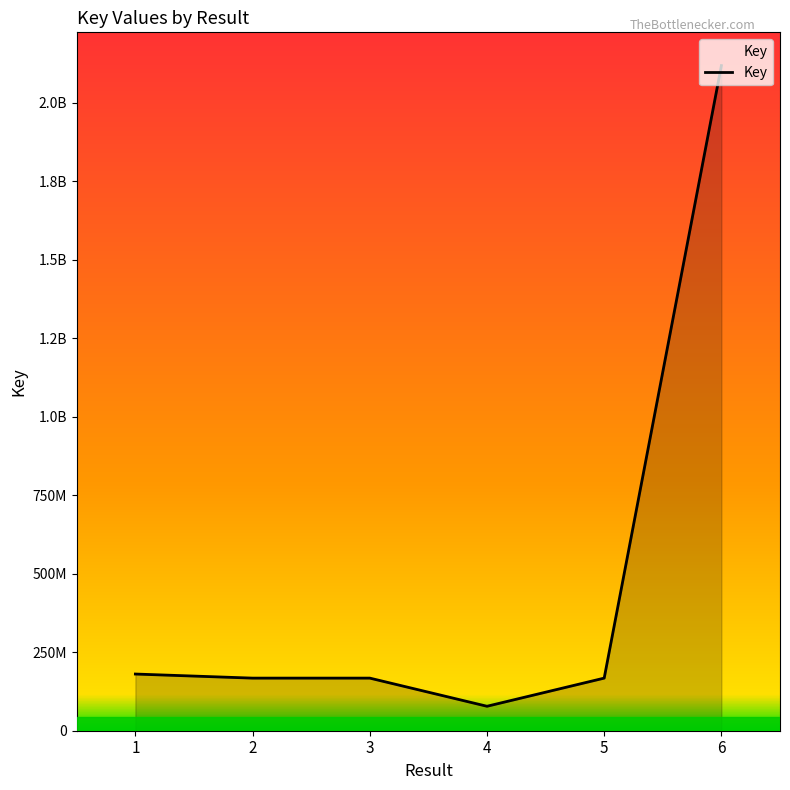

Approximately how many times larger is the value at 1 compared to 5?

1.1